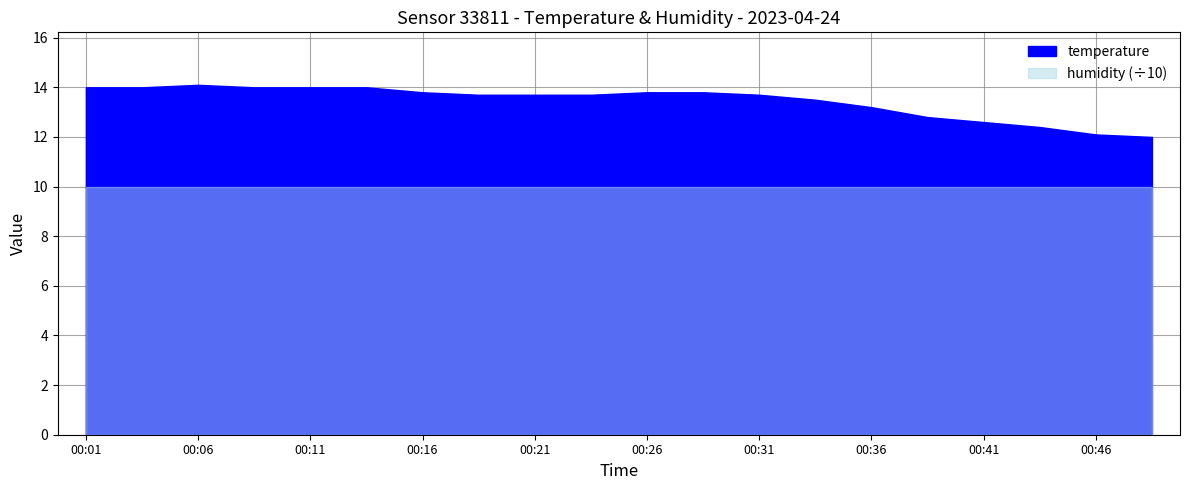

What is the sum of the humidity values at 00:06 and 00:26?

199.8